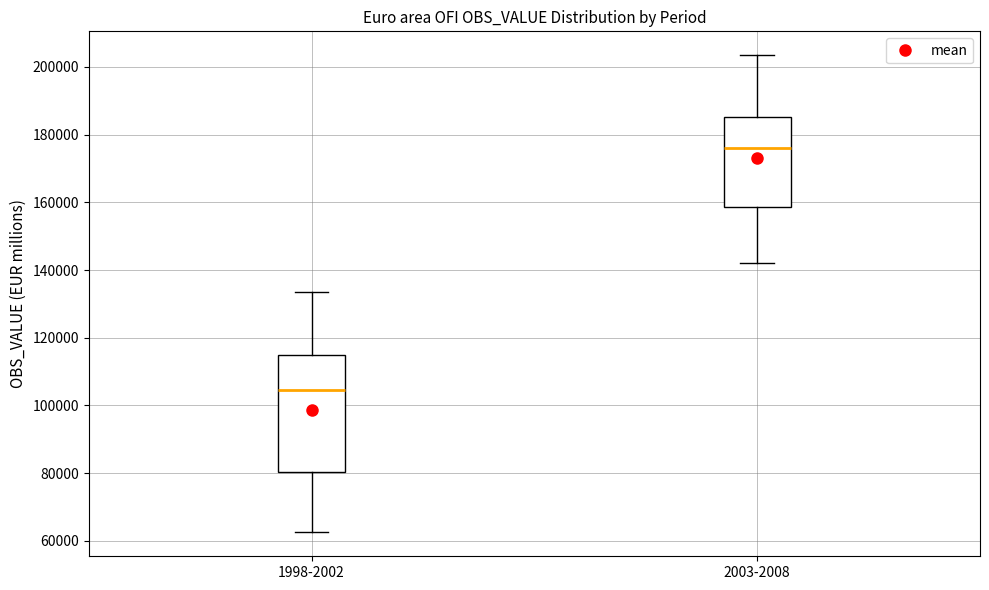

Comparing the boxes themselves (not the whiskers), which one is the tallest?

1998-2002